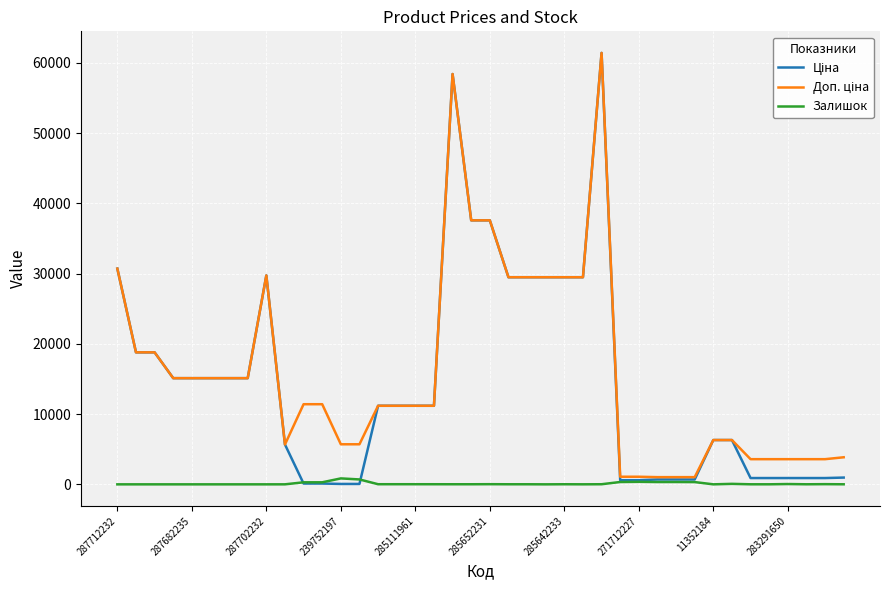

Reading right to left, transcribe all the data shown in this chart.

Ціна: 963.5	895.9	895.9	895.9	895.9	895.9	6308.8	6308.8	693.7	693.7	693.7	589.9	589.9	61434.3	29491.5	29491.5	29491.5	29491.5	29491.5	37593.6	37593.6	58426.5	11188.2	11188.2	11188.2	11188.2	57.0	57.0	114.1	114.1	5673.8	29747.2	15120.0	15120.0	15120.0	15120.0	15120.0	18796.8	18796.8	30717.1
Доп. ціна: 3854.0	3583.6	3583.6	3583.6	3583.6	3583.6	6308.8	6308.8	1024.6	1024.6	1024.6	1081.7	1081.7	61434.3	29491.5	29491.5	29491.5	29491.5	29491.5	37593.6	37593.6	58426.5	11188.2	11188.2	11188.2	11188.2	5705.0	5705.0	11410.0	11410.0	5673.8	29747.2	15120.0	15120.0	15120.0	15120.0	15120.0	18796.8	18796.8	30717.1
Залишок: 8.0	26.0	9.0	43.0	6.0	7.0	70.0	1.0	322.0	333.0	330.0	359.0	333.0	15.0	4.0	13.0	0.0	11.0	11.0	22.0	12.0	12.0	15.0	17.0	17.0	17.0	698.0	845.0	290.0	289.0	2.0	0.0	0.0	0.0	0.0	0.0	0.0	0.0	0.0	0.0